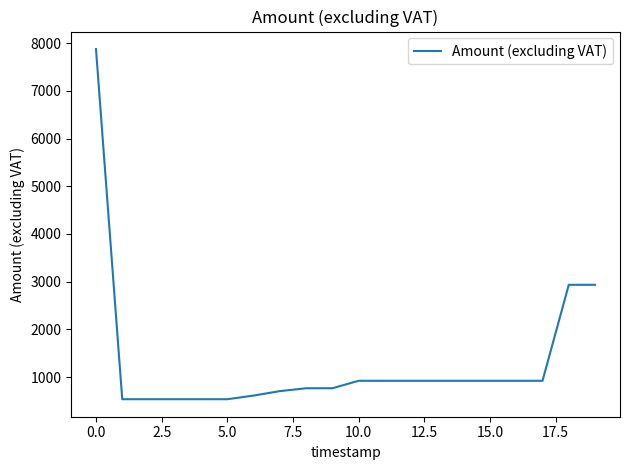

What is the greatest value displayed?

7873.8